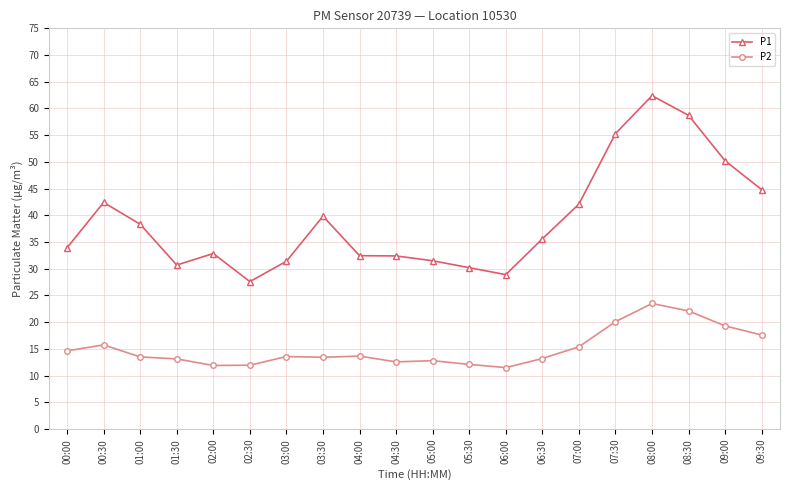

What is the average value of the P2 series?

15.1